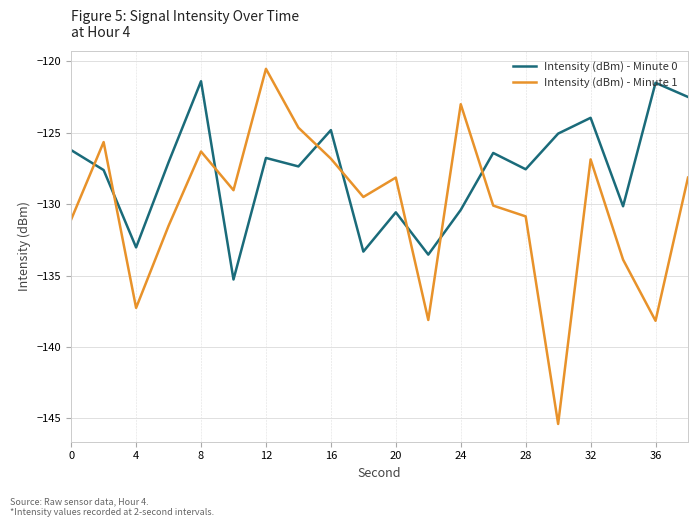

Which series has the largest total across all categories?

Intensity (dBm) - Minute 0